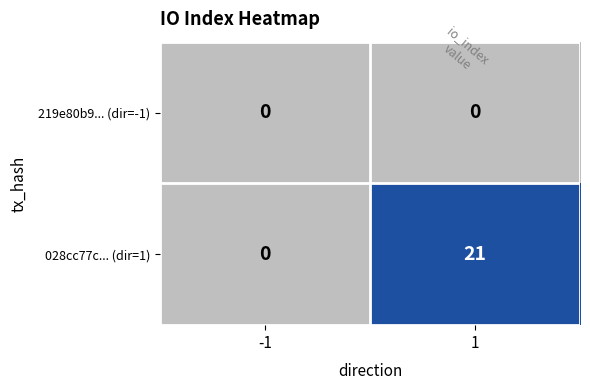

Reading left to right, transcribe all the data shown in this chart.

219e80b9... (dir=-1): -1=0	1=0
028cc77c... (dir=1): -1=0	1=21